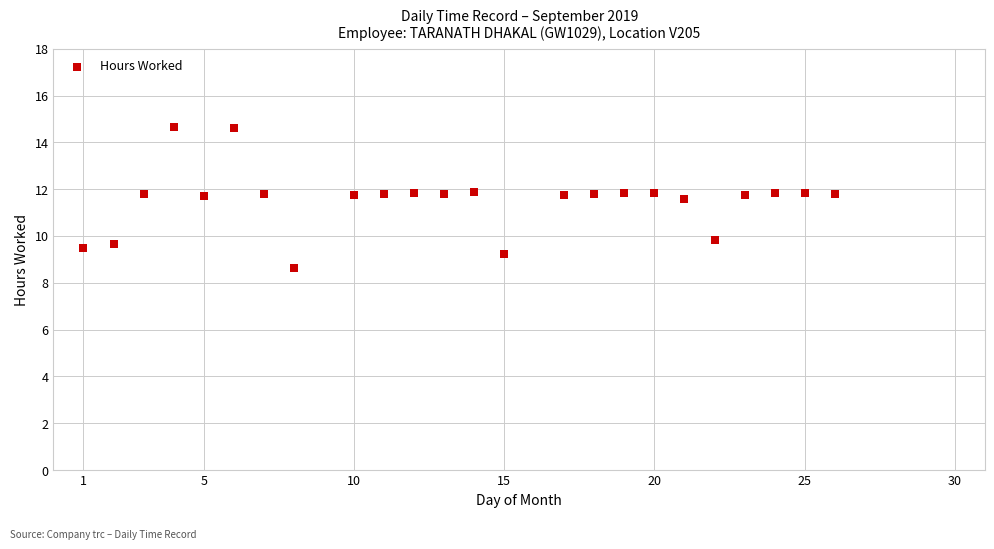

What is the range of Y values (max minus min)?

6.0